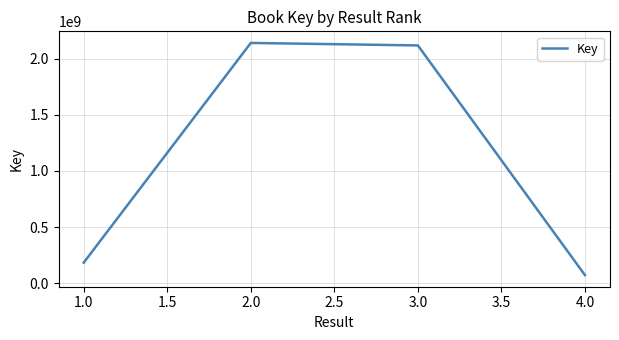

Which category has the lowest value across all series?

4.0